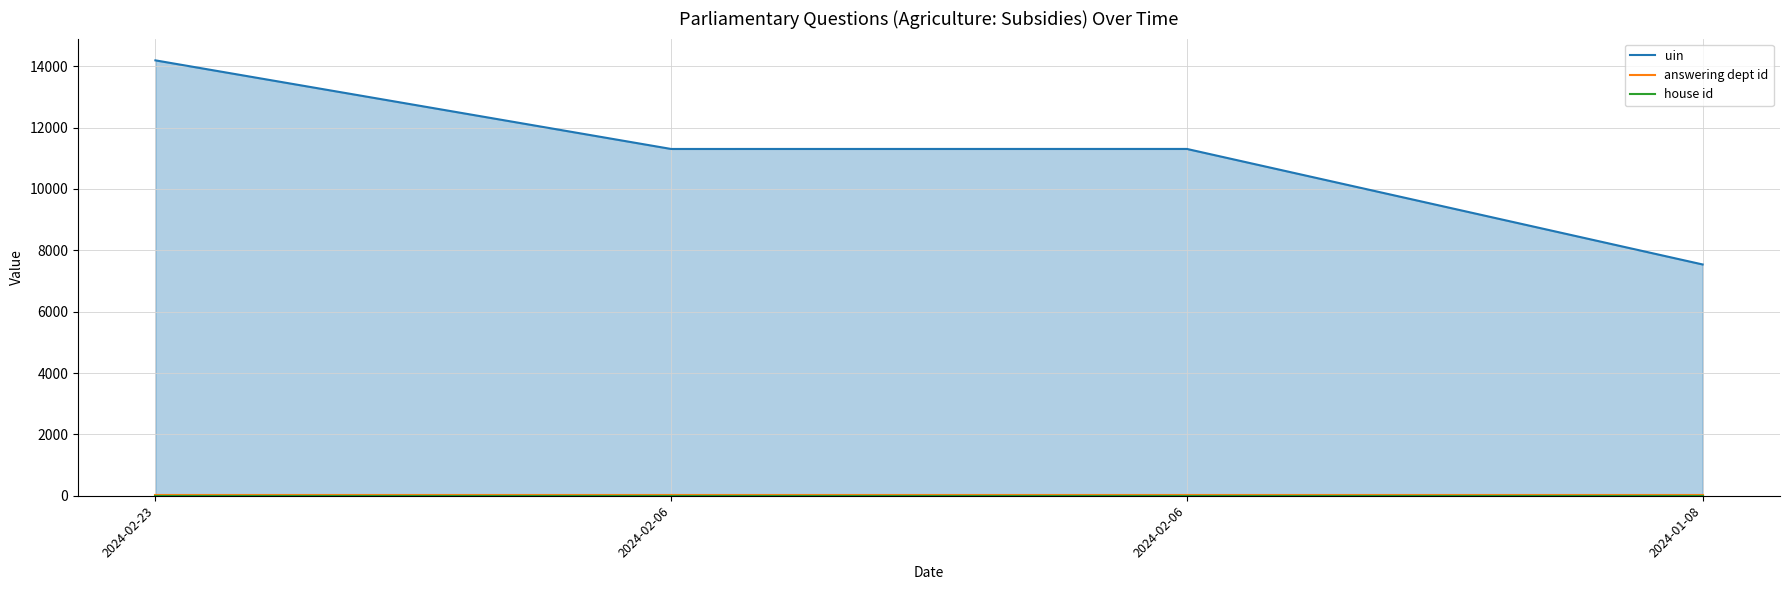

What is the difference between the highest and lowest values at 2024-01-08?

7536